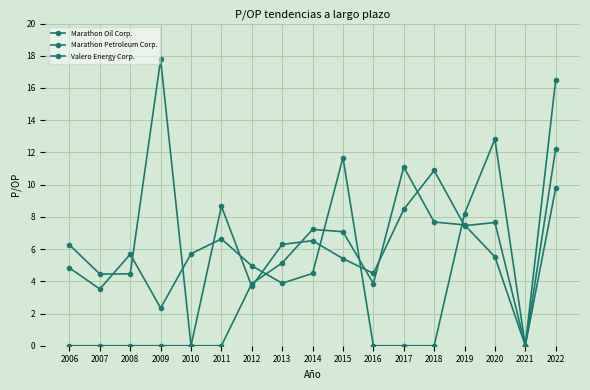

How many interior local valleys does the Valero Energy Corp. series have?

6